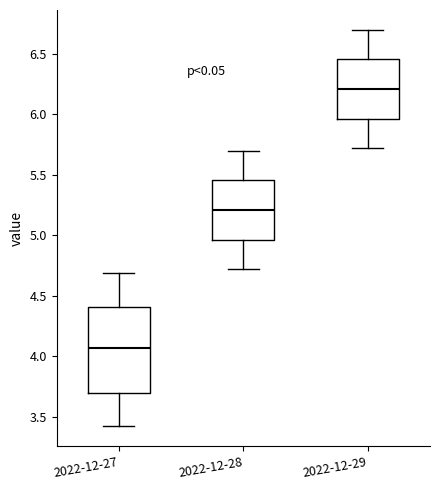

Reading left to right, transcribe this box plot: for each box, give where its median line is, the range the box spans, and where its two whiskers end, as read against the y-axis. The values are not printed on the chart, so give them approximately, as read against the axis.

2022-12-27: median 4.05, box 3.70 to 4.40, whiskers 3.40 to 4.70
2022-12-28: median 5.20, box 4.95 to 5.45, whiskers 4.70 to 5.70
2022-12-29: median 6.20, box 5.95 to 6.45, whiskers 5.70 to 6.70